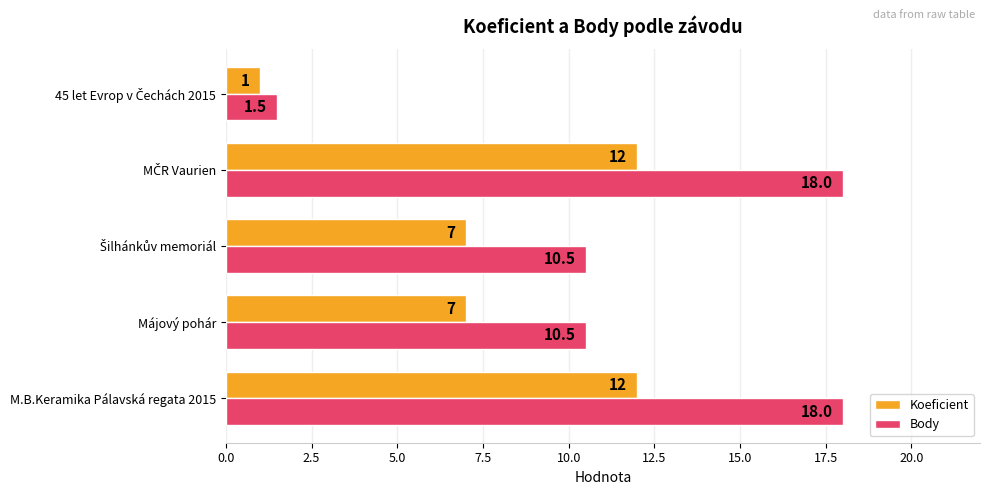

Which series has the largest range (max minus min)?

Body